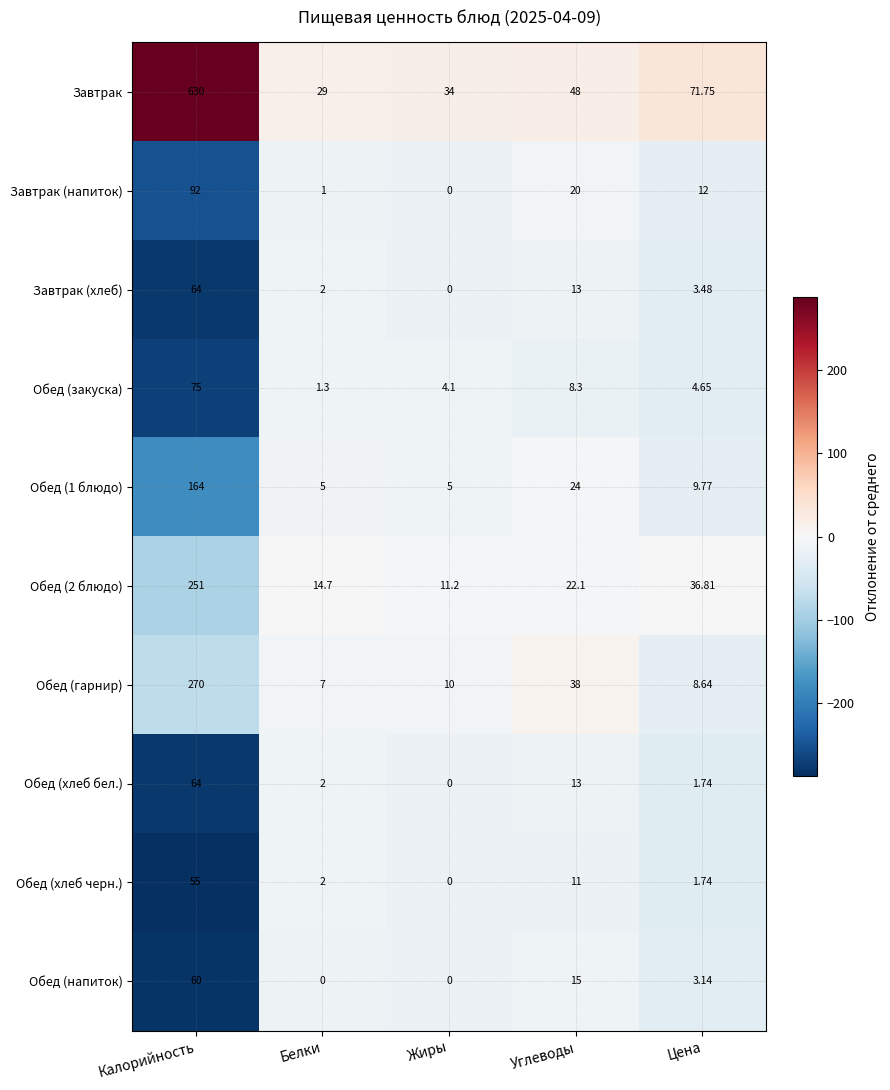

How many data points in Обед (напиток) are above 3?

3